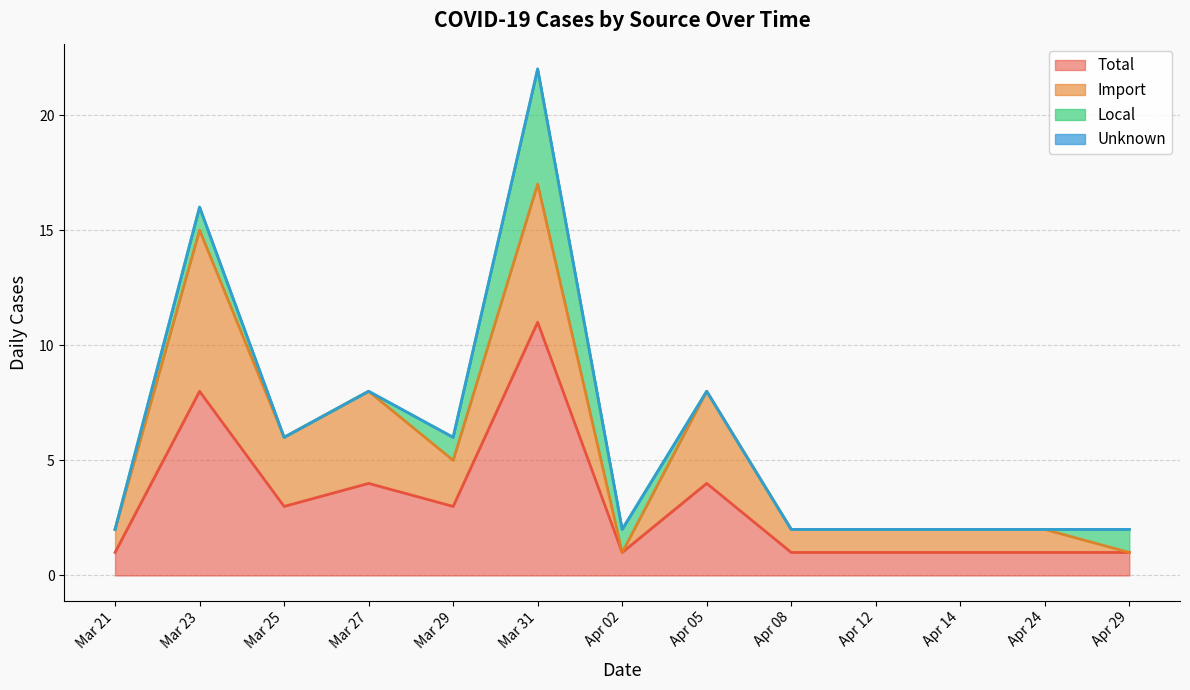

Where is the first local maximum for Import?

2020-03-23